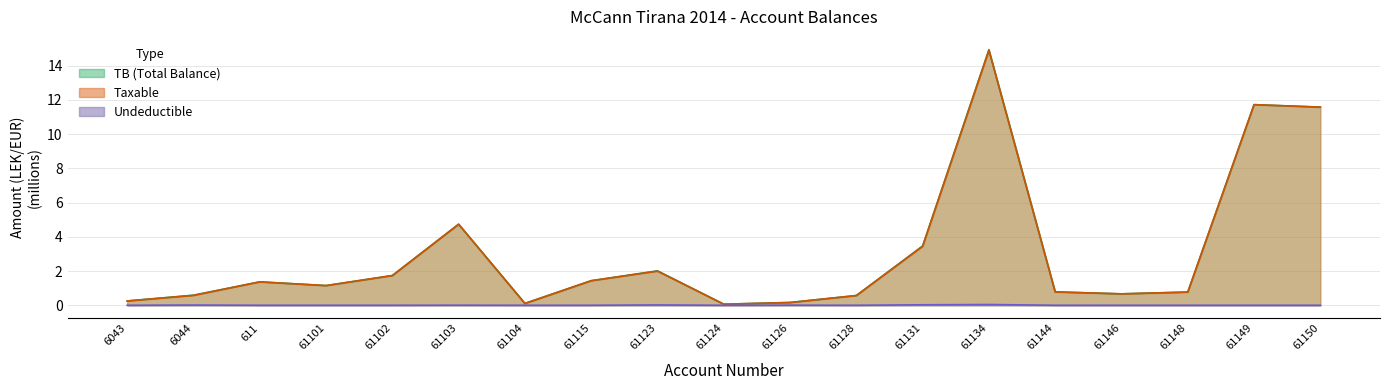

In Undeductible, how many points are higher than both neighbors (excluding endpoints)?

5